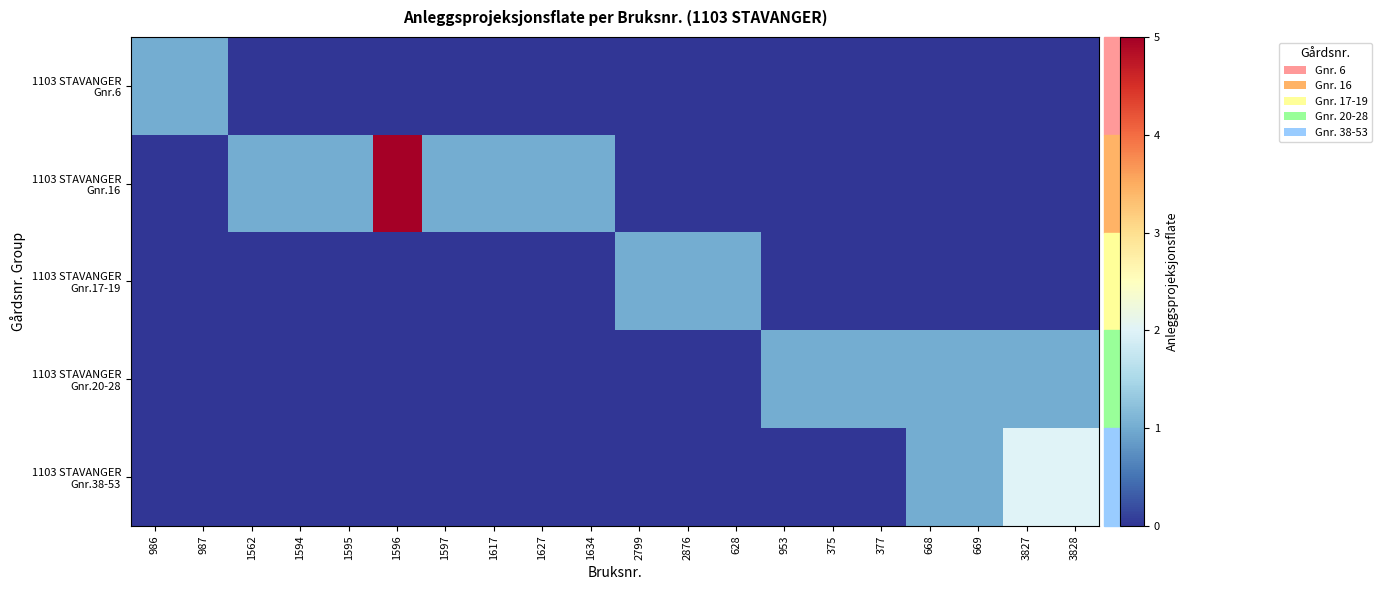

What is the greatest value displayed?

5